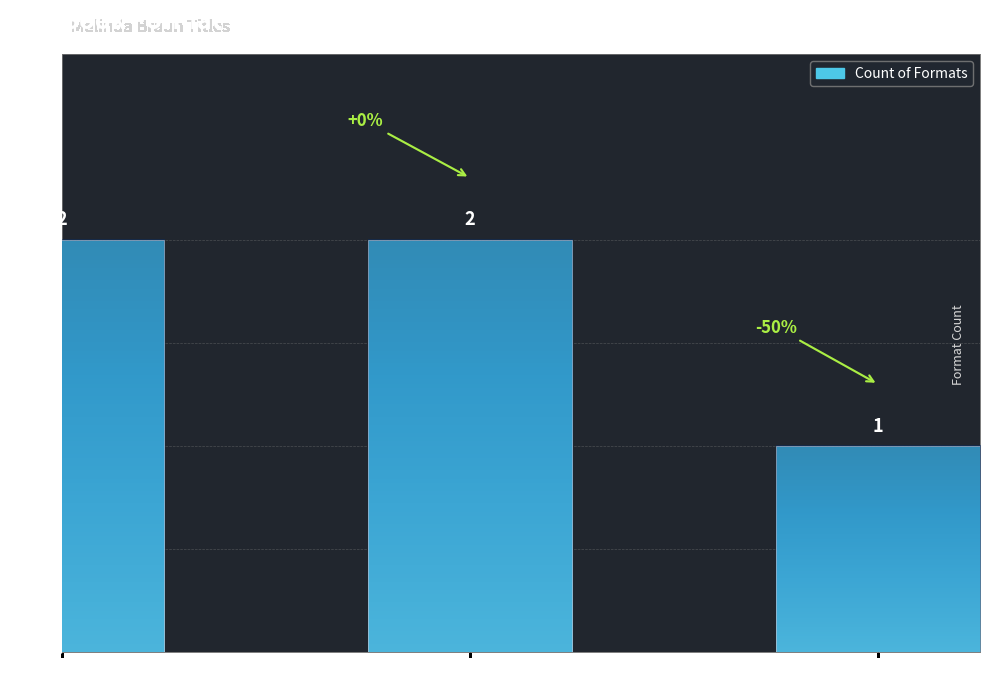

Does the chart contain any negative values?

No